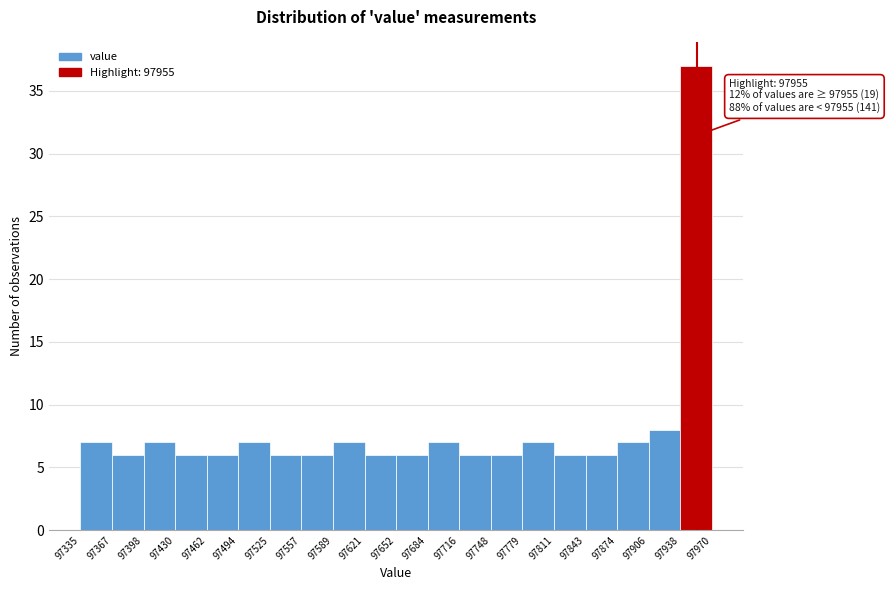

Over which range of the x-axis is the bar tallest?

97938 to 97970